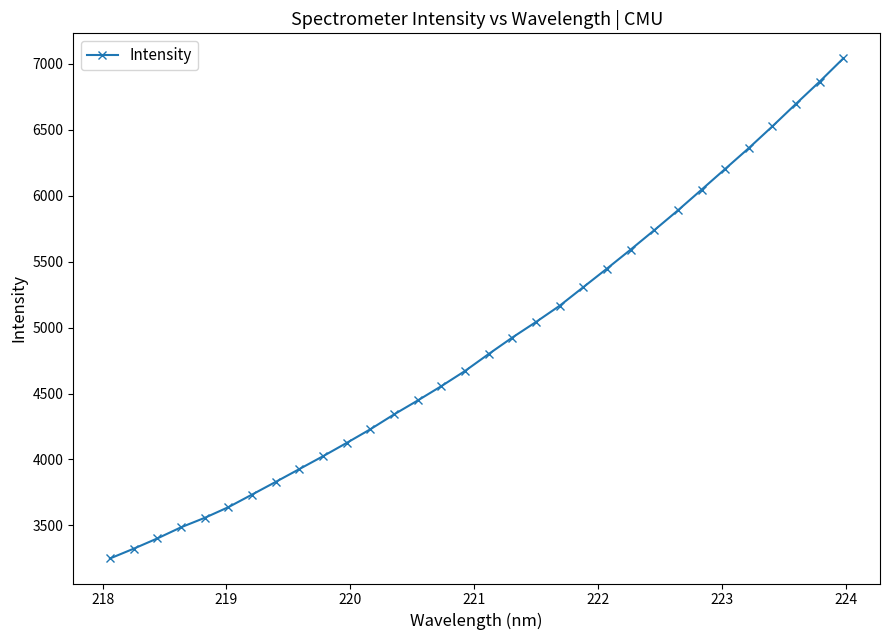

Does the chart display data point markers on the line(s)?

Yes